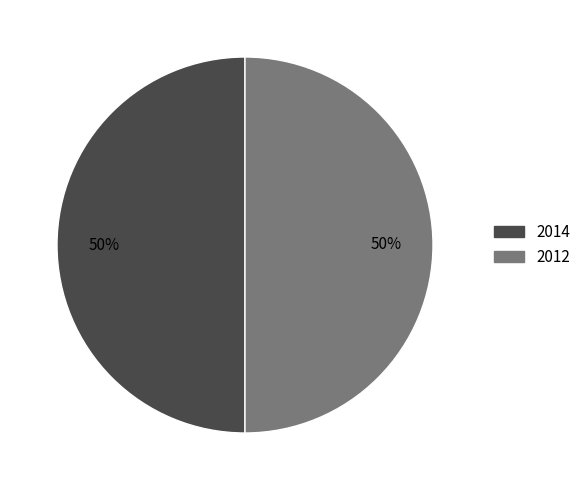

Do 2012 and 2014 together represent more than half of the pie?

Yes